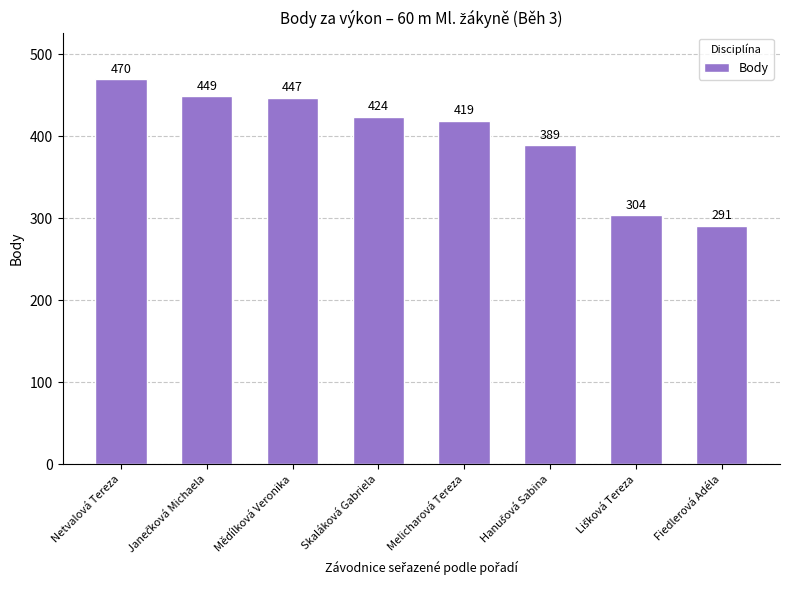

True or false: the data shows 447 at Mědílková Veronika.

True